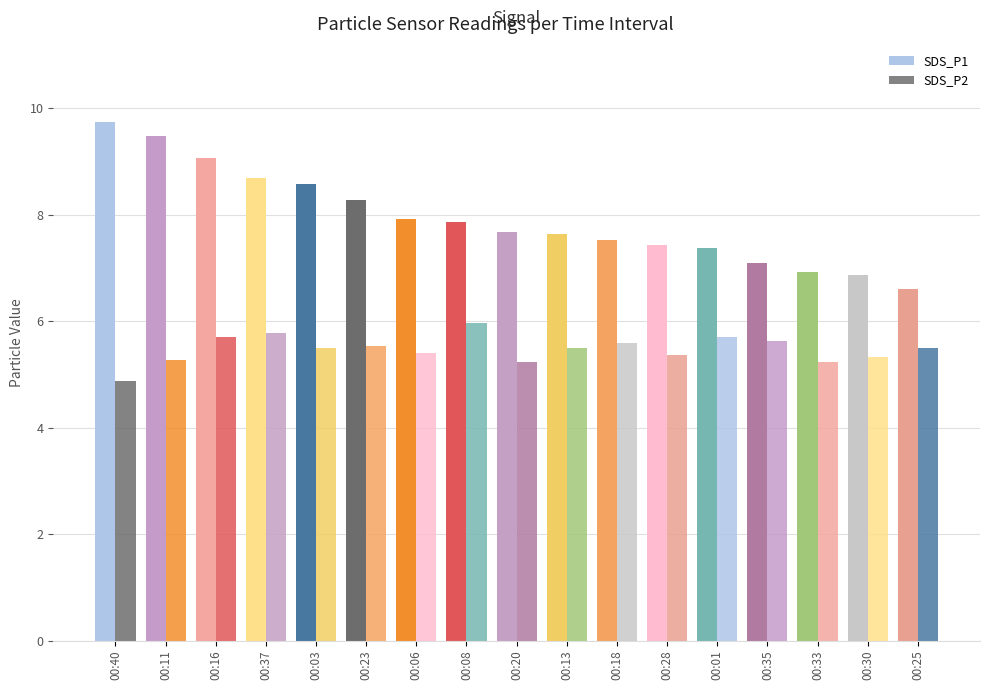

At which category is the sum across all series the highest?

00:16